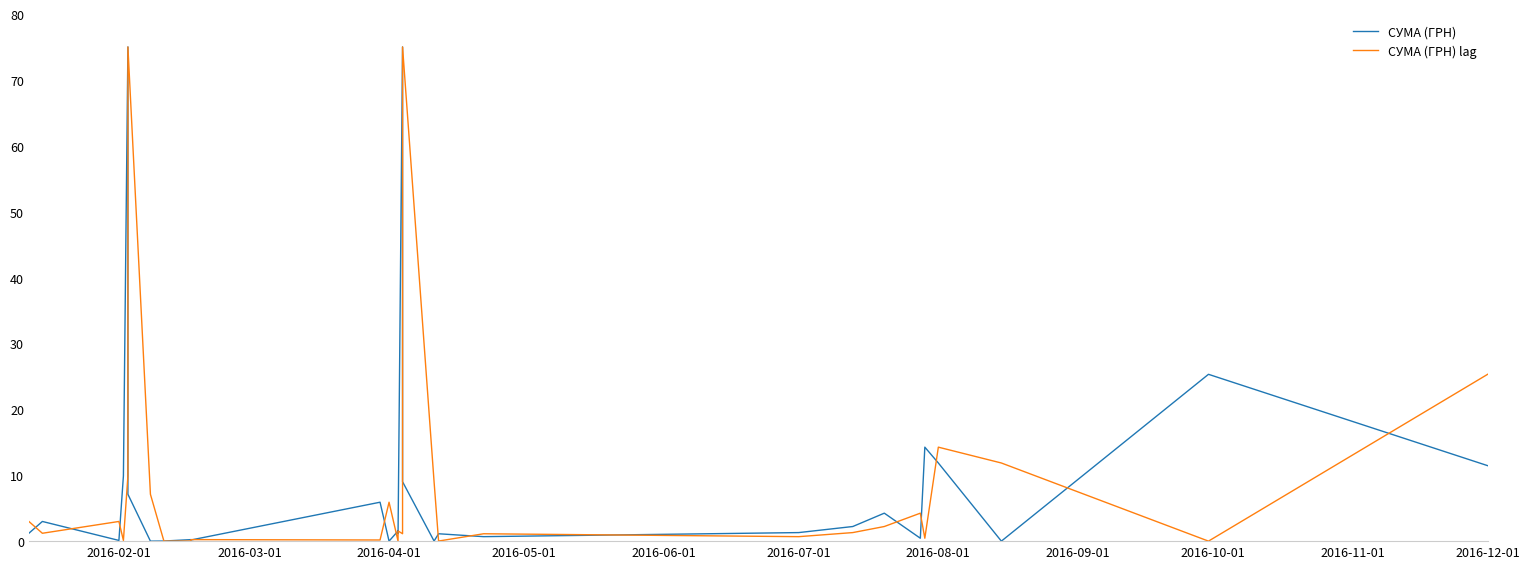

At 2016-07-01, list the series in order from smallest to largest.

СУМА (ГРН) lag, СУМА (ГРН)